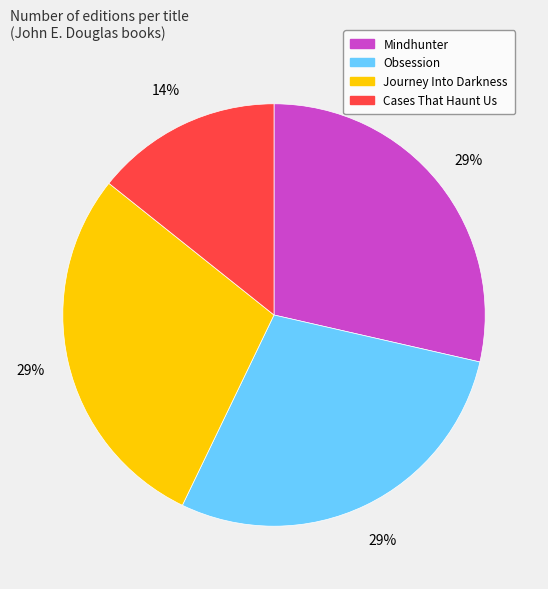

Which slice is the smallest?

Cases That Haunt Us